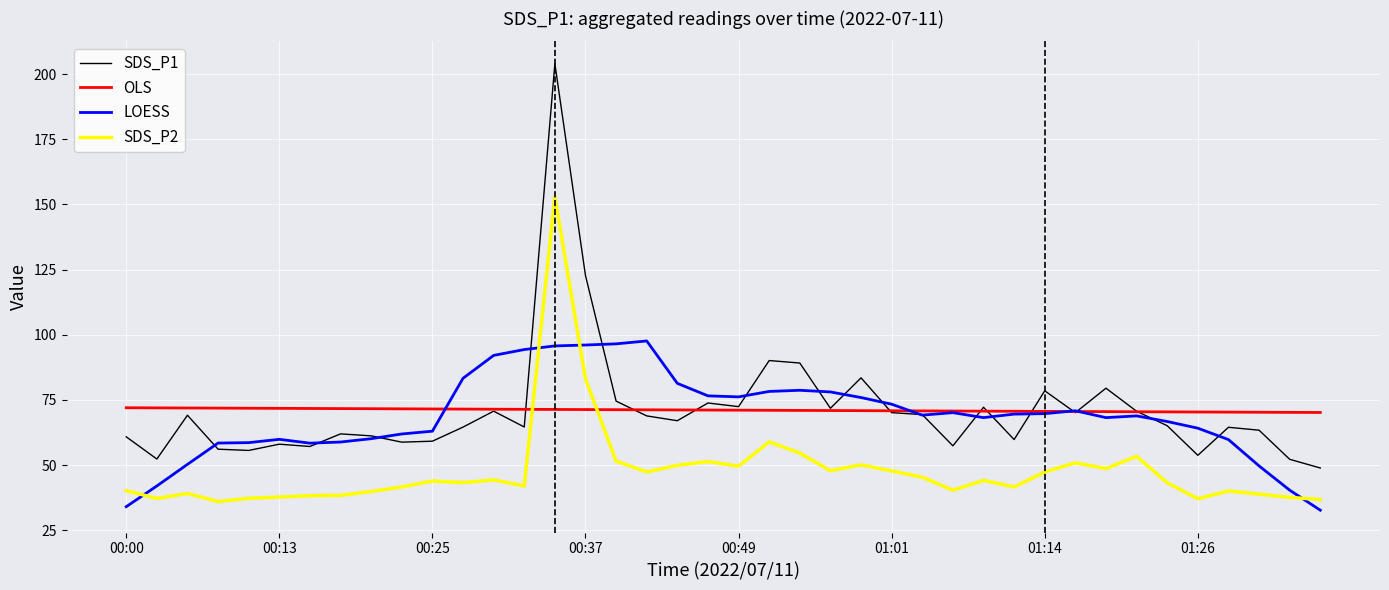

How many distinct data groups are displayed?

4